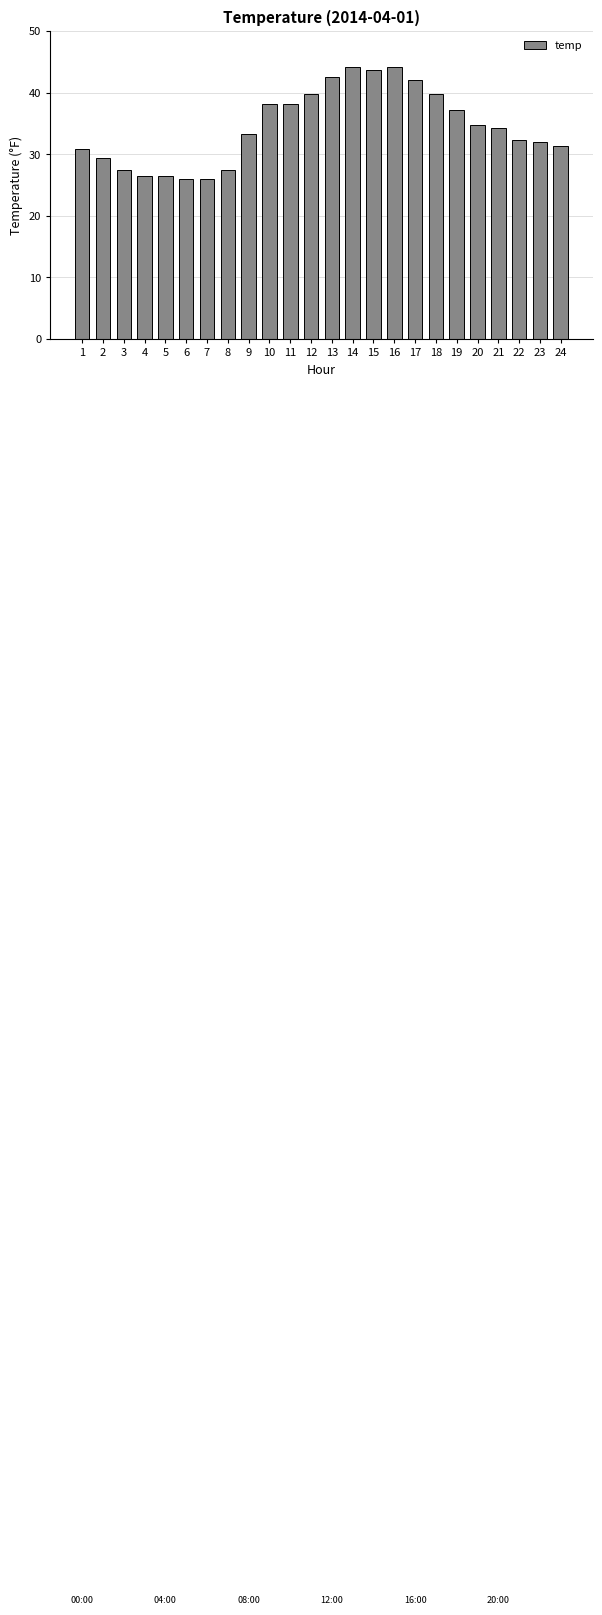

Is it true that the value at 3 is 36.8?

False